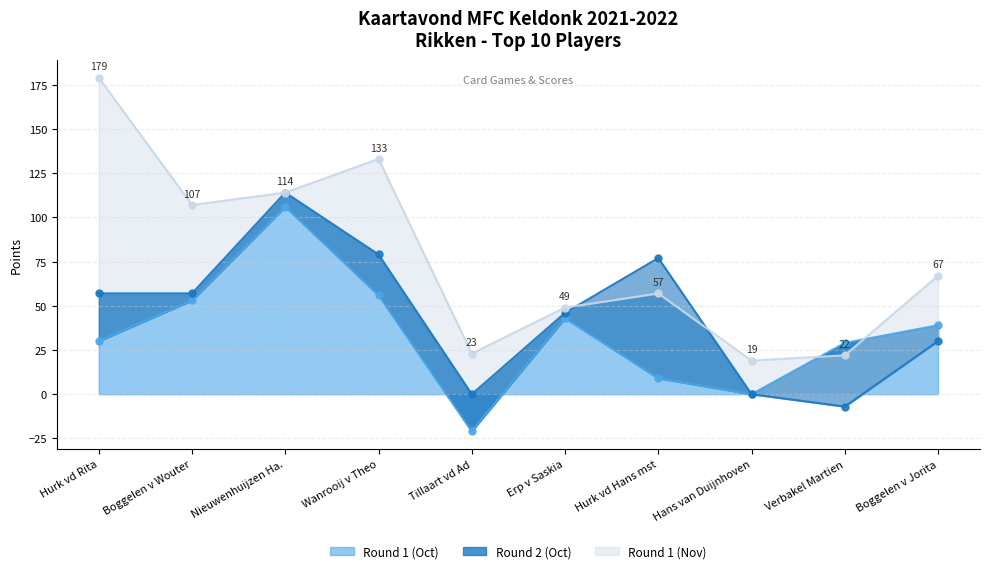

Is the value of Round 1 (Nov) at Boggelen v Wouter greater than the value of Round 2 (Oct) at Tillaart vd Ad?

Yes